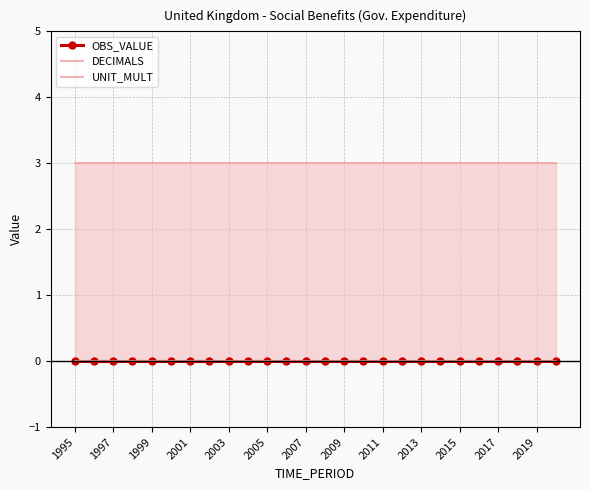

Is it true that OBS_VALUE equals 0 at 2019?

True